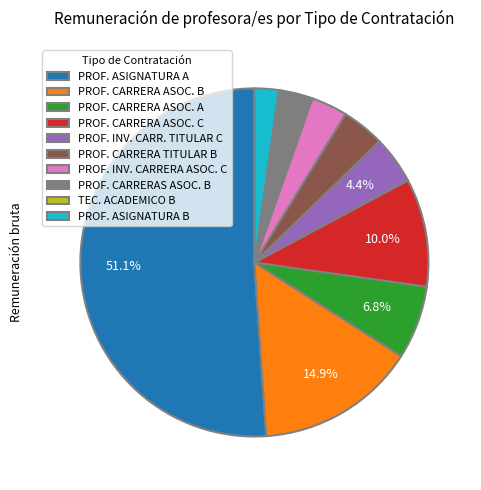

Is the sum of PROF. INV. CARR. TITULAR C and PROF. ASIGNATURA B greater than half?

No